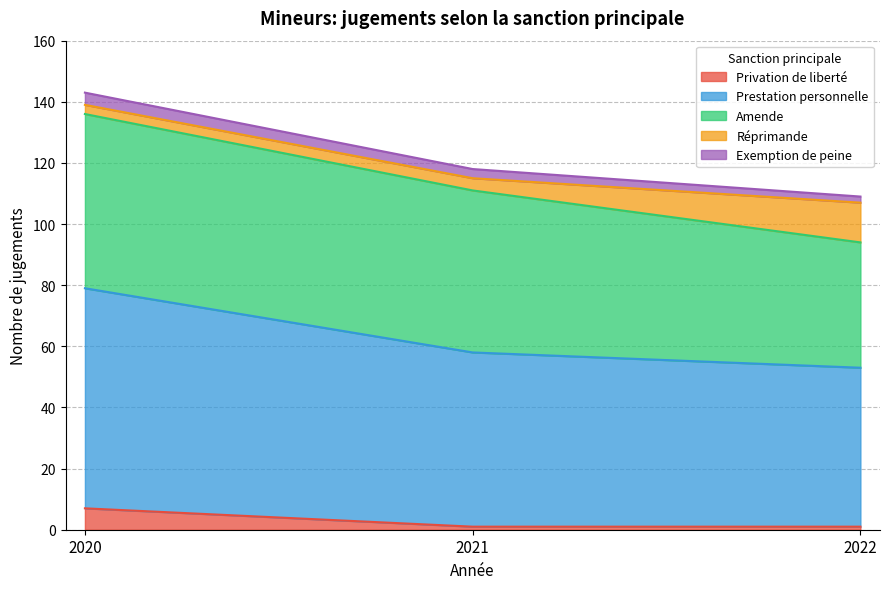

At which category is the sum across all series the highest?

2020